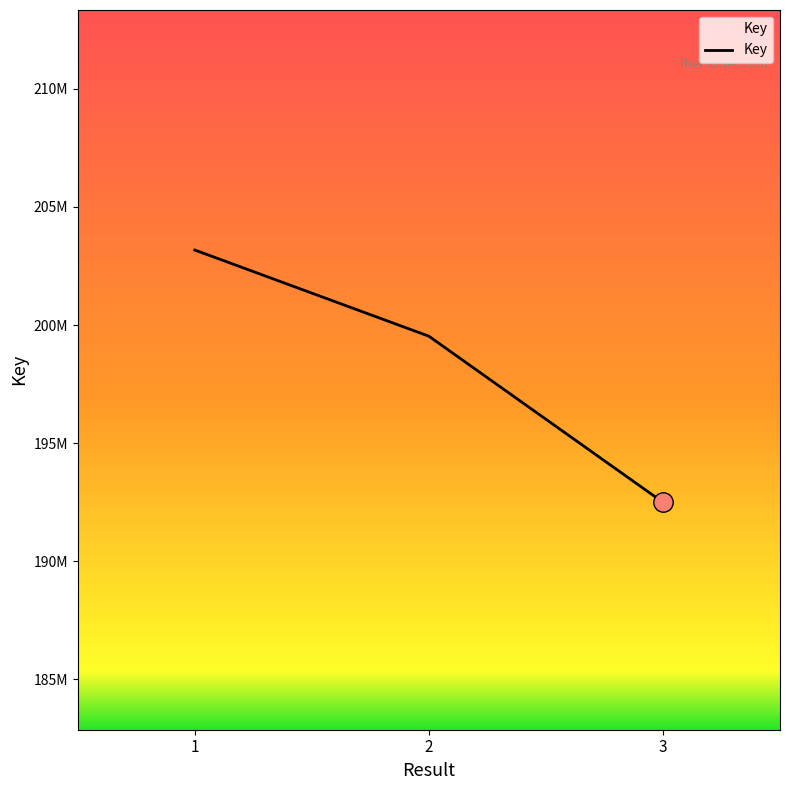

Does the chart have visible grid lines?

No